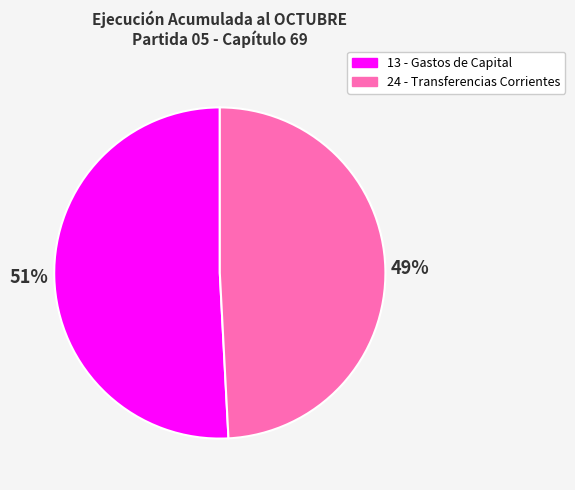

To the nearest percent, what is the average slice percentage?

50%